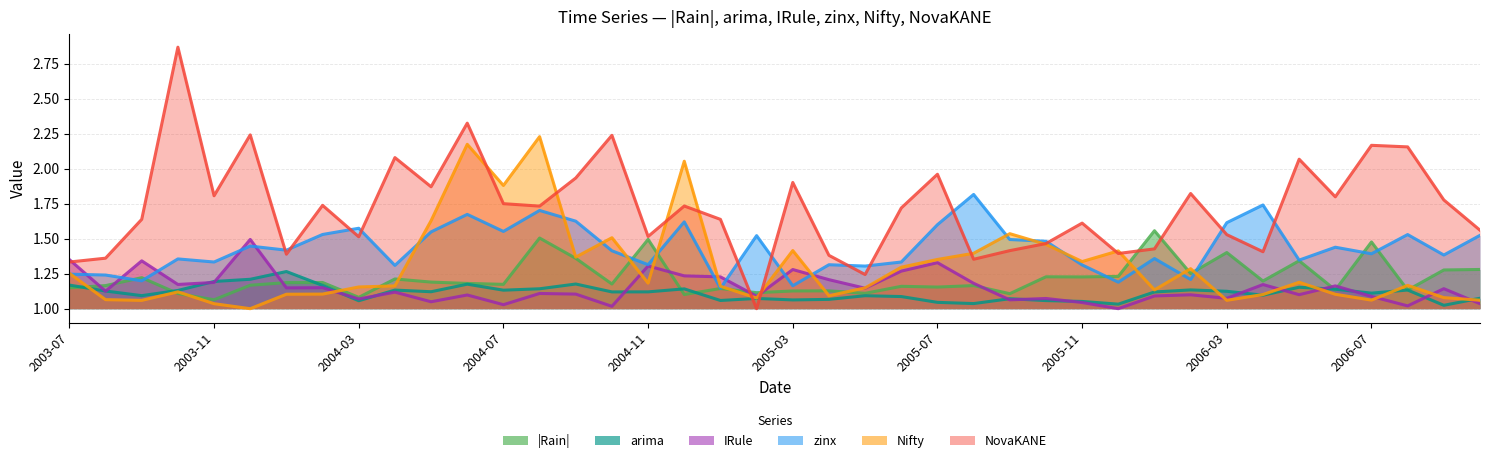

What is the spread (max minus min) of values at 2004-06?

1.2